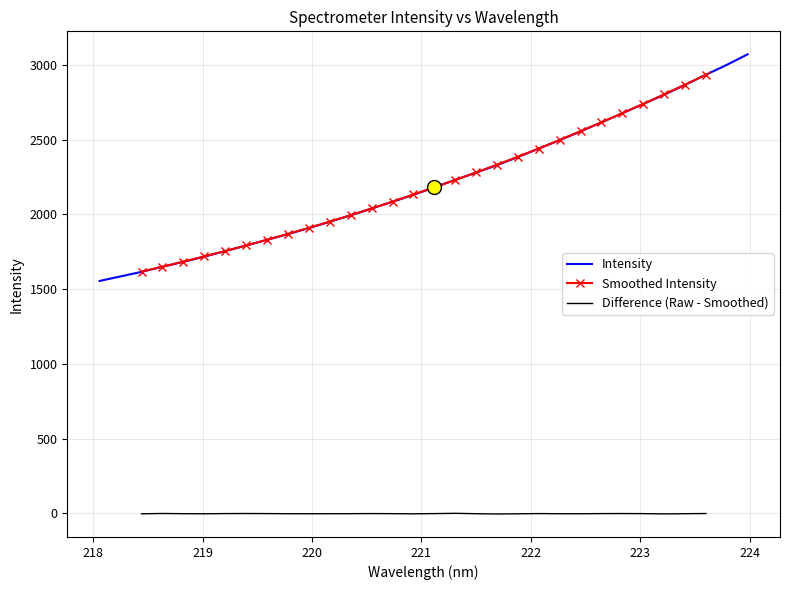

Between 221.3083 and 223.0264, which is larger?

223.0264